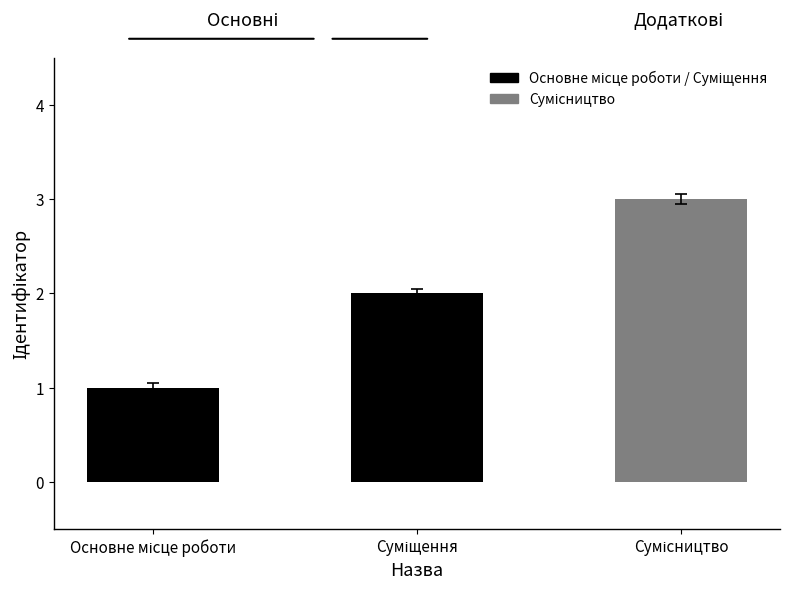

What is the value of the 2nd bar from the left?

2